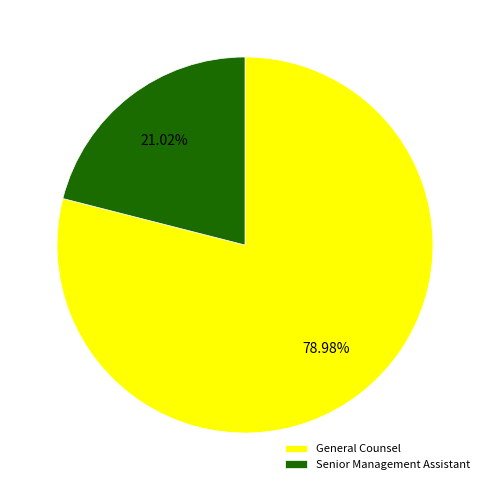

Which slice is the largest?

General Counsel